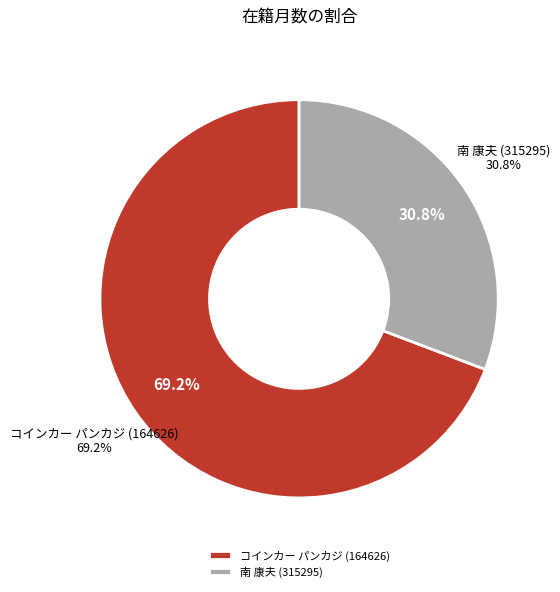

Which slice is the smallest?

南 康夫 (315295)